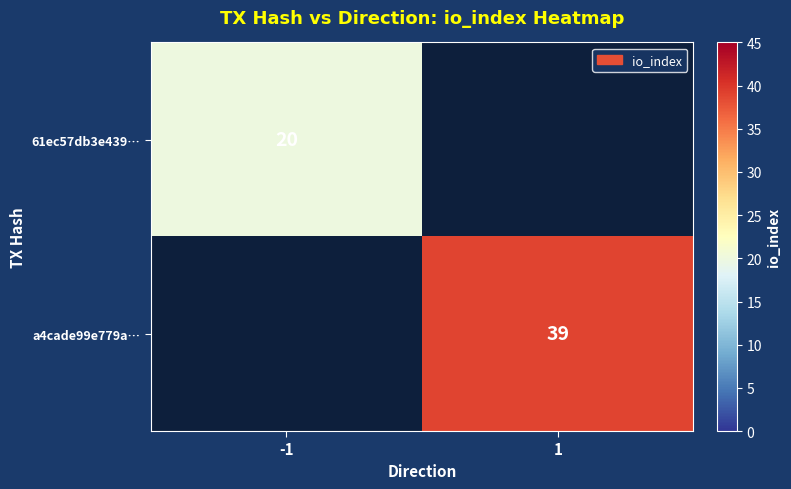

Which label corresponds to the largest value in the chart?

1